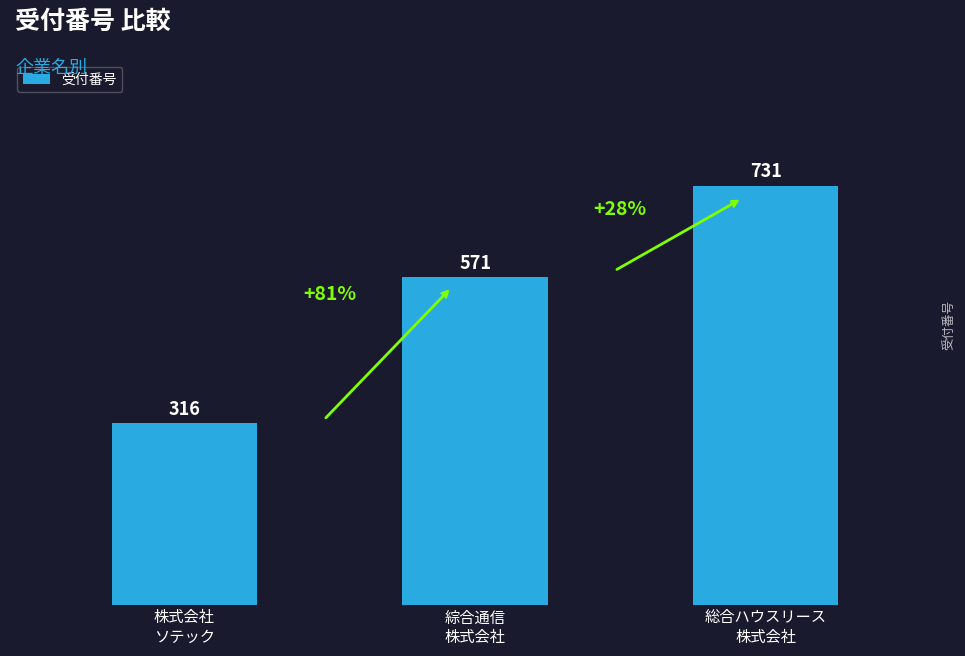

Count the values in the range 316 to 731.

3